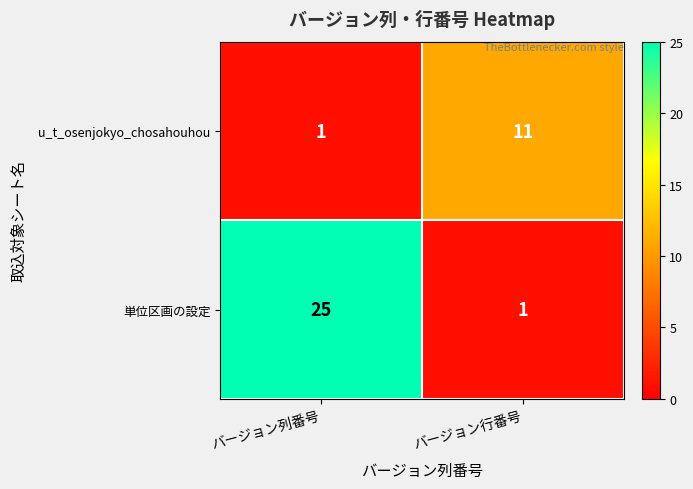

What is the difference between the highest and lowest values at バージョン列番号?

24